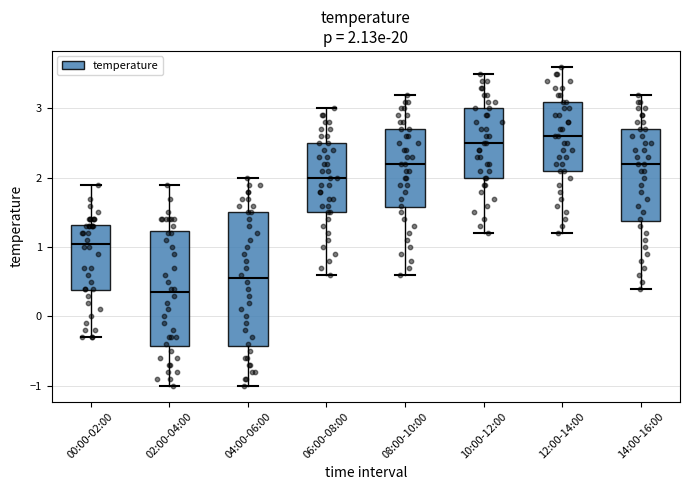

Comparing the boxes themselves (not the whiskers), which one is the tallest?

04:00-06:00